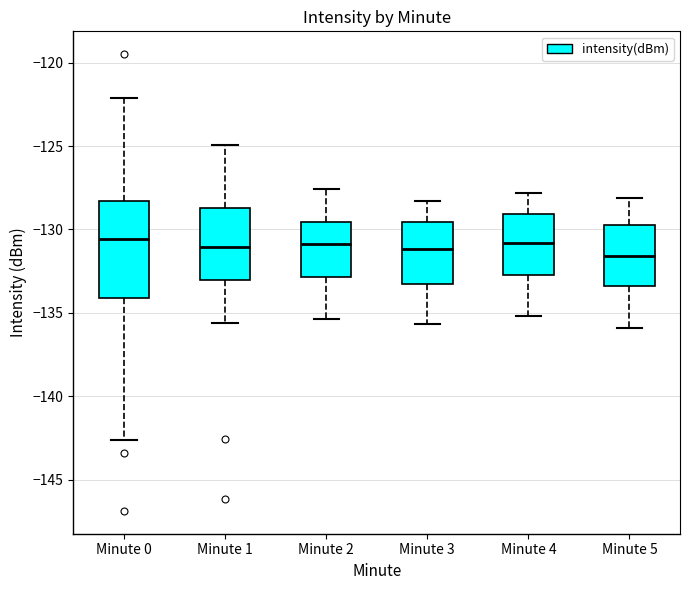

Reading left to right, transcribe this box plot: for each box, give where its median line is, the range the box spans, and where its two whiskers end, as read against the y-axis. The values are not printed on the chart, so give them approximately, as read against the axis.

Minute 0: median -130.5, box -134.0 to -128.5, whiskers -142.5 to -122.0
Minute 1: median -131.0, box -133.0 to -128.5, whiskers -135.5 to -125.0
Minute 2: median -131.0, box -133.0 to -129.5, whiskers -135.5 to -127.5
Minute 3: median -131.0, box -133.0 to -129.5, whiskers -135.5 to -128.5
Minute 4: median -131.0, box -132.5 to -129.0, whiskers -135.0 to -128.0
Minute 5: median -131.5, box -133.5 to -129.5, whiskers -136.0 to -128.0